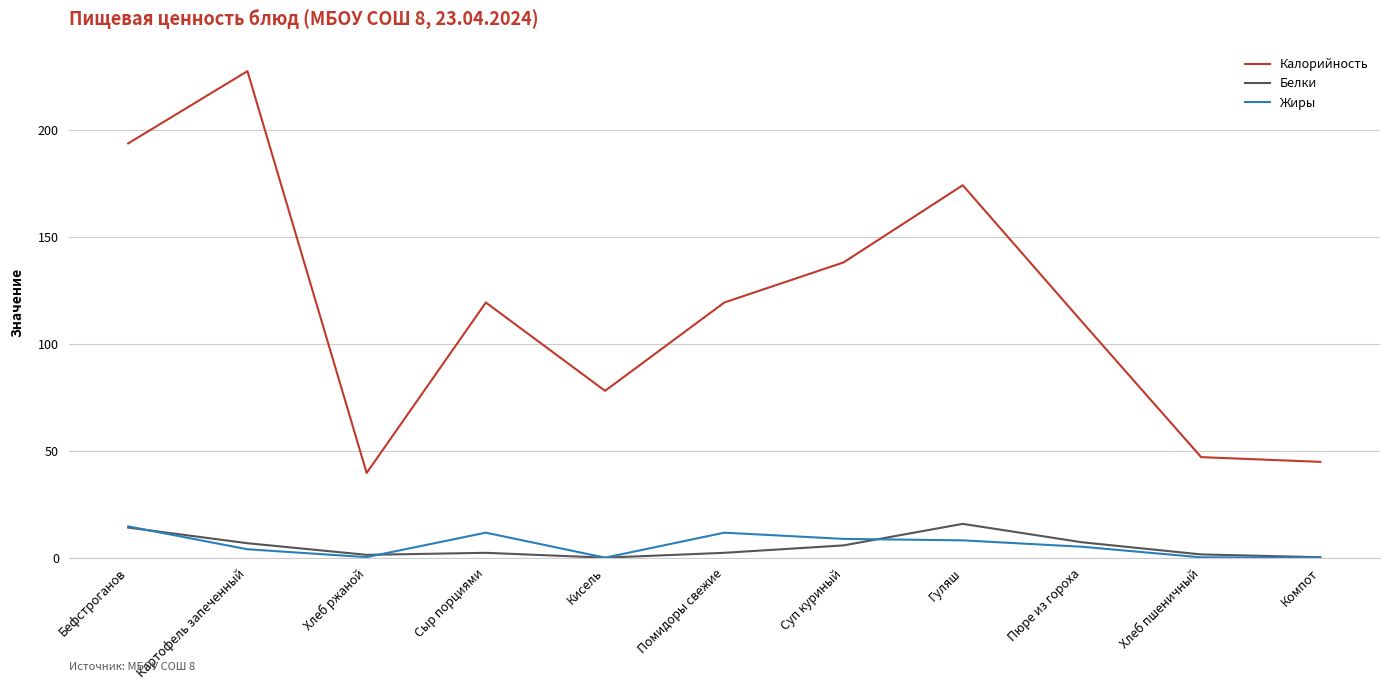

What is the sum of the Калорийность values at Пюре из гороха and Гуляш?

284.4